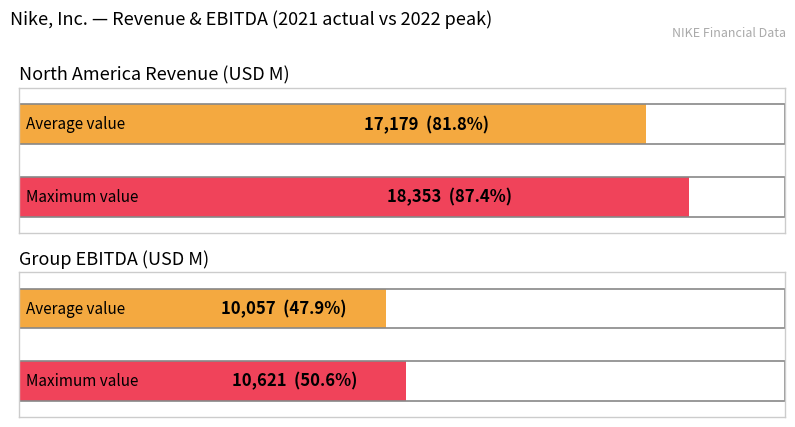

What is the highest value of the North America Revenue series?

18353